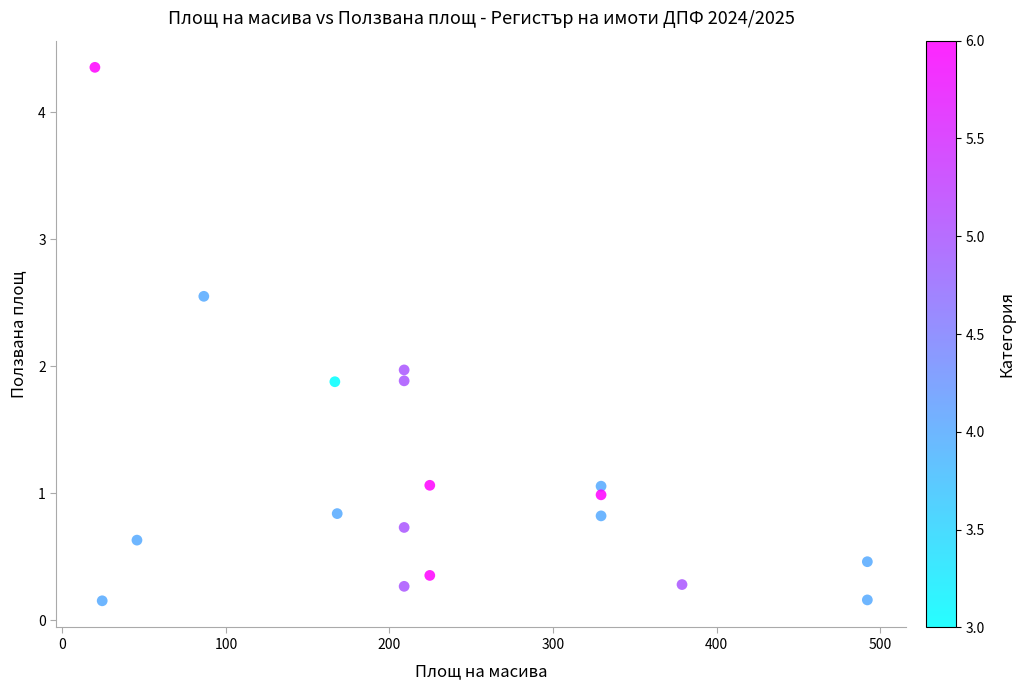

What is the range of X values (max minus min)?

472.3